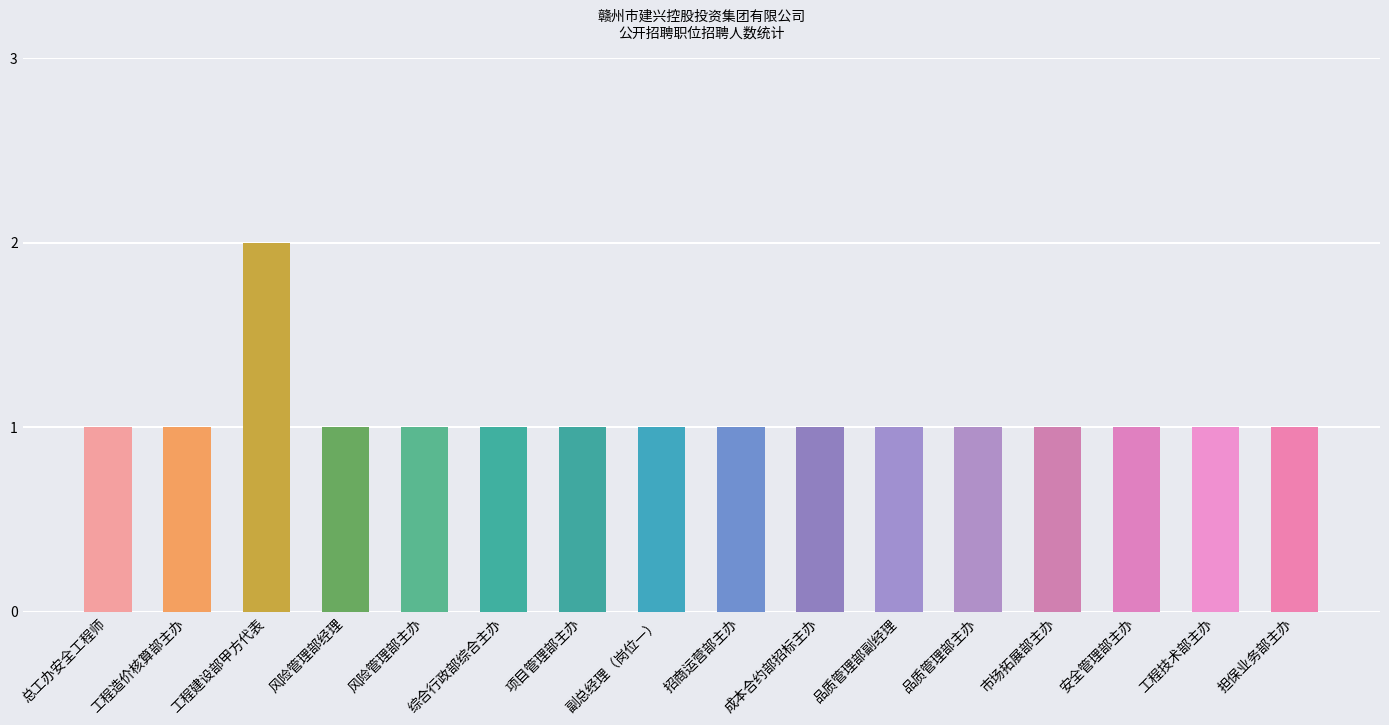

What is the ratio of the value at 担保业务部主办 to the value at 项目管理部主办?

1.0